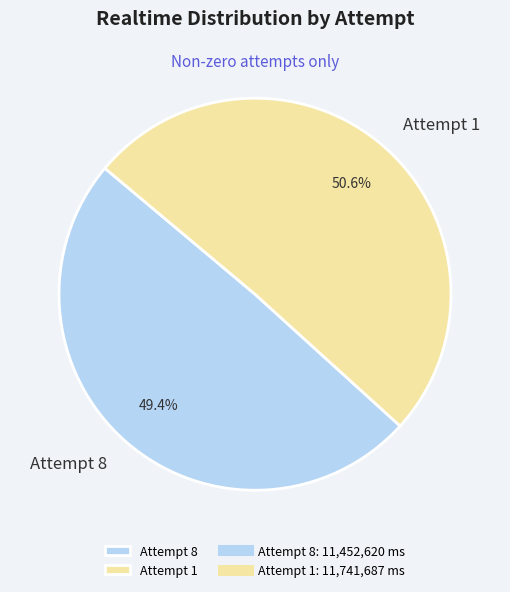

Which category has the biggest portion of the pie?

Attempt 1